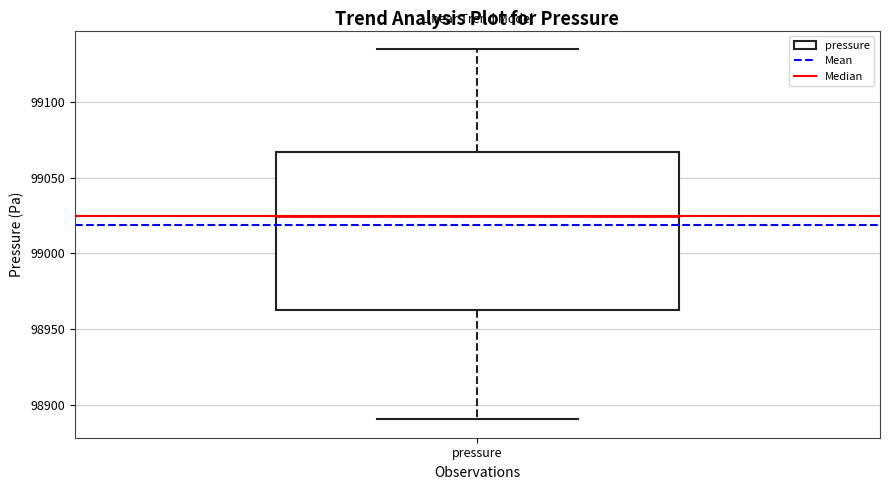

Transcribe this box plot: give where the median line is, the range the box spans, and where the two whiskers end, as read against the y-axis. The values are not printed on the chart, so give them approximately, as read against the axis.

median 99025, box 98965 to 99065, whiskers 98890 to 99135